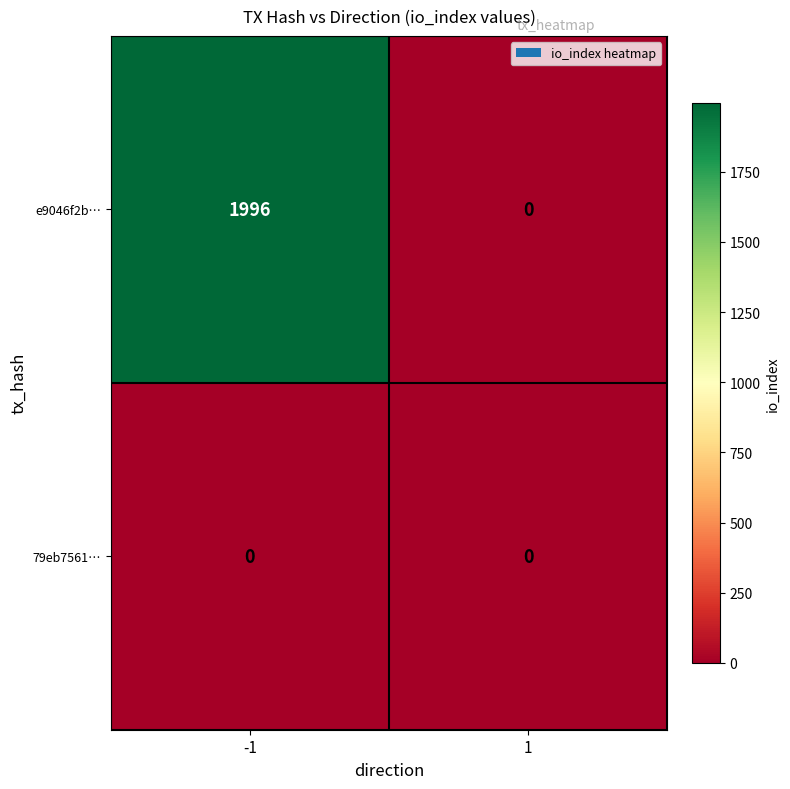

What is the spread (max minus min) of values at -1?

1996